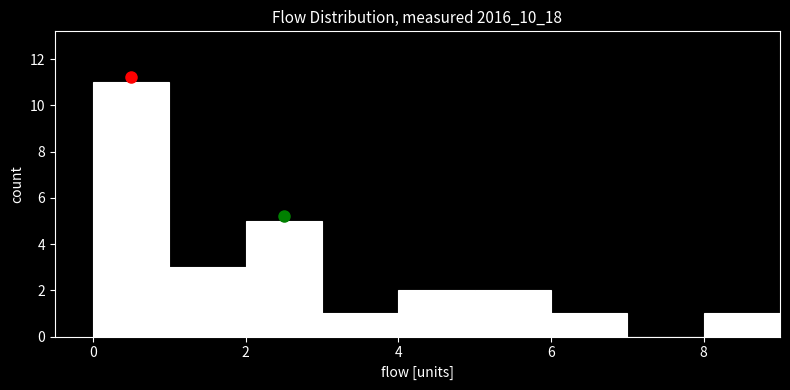

Reading left to right, list every bar in this chart as the range it spans on the x-axis followed by its height. The values are not printed on the chart, so give them approximately, as read against the axis.

0 to 1: 11
1 to 2: 3
2 to 3: 5
3 to 4: 1
4 to 5: 2
5 to 6: 2
6 to 7: 1
7 to 8: 0
8 to 9: 1